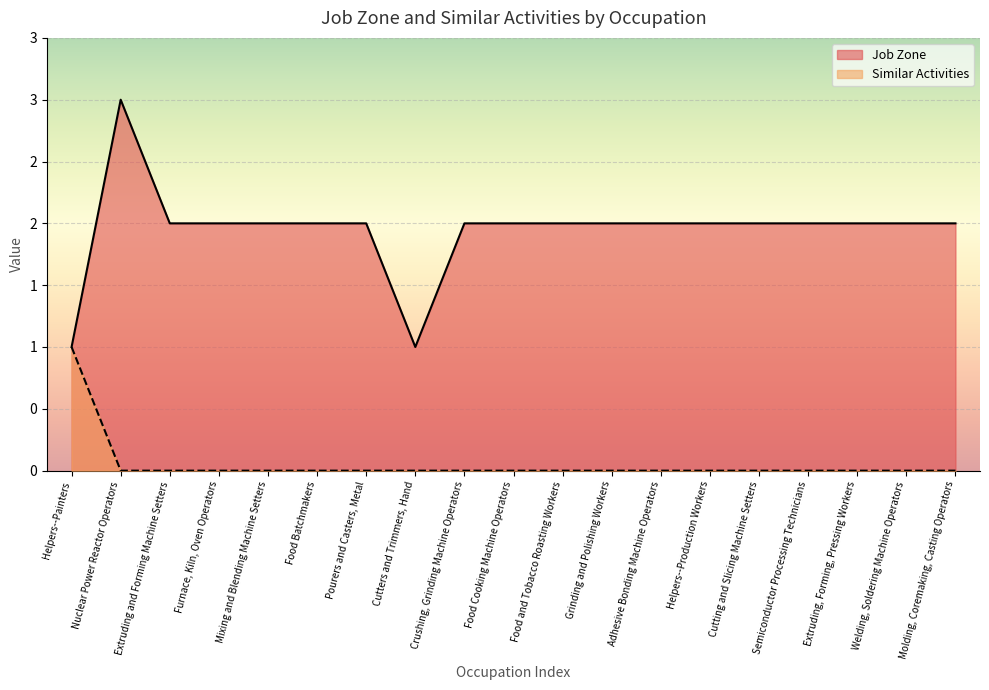

Reading right to left, extract all data points from this chart.

Job Zone: 2	2	2	2	2	2	2	2	2	2	2	1	2	2	2	2	2	3	1
Similar Activities: 0	0	0	0	0	0	0	0	0	0	0	0	0	0	0	0	0	0	1